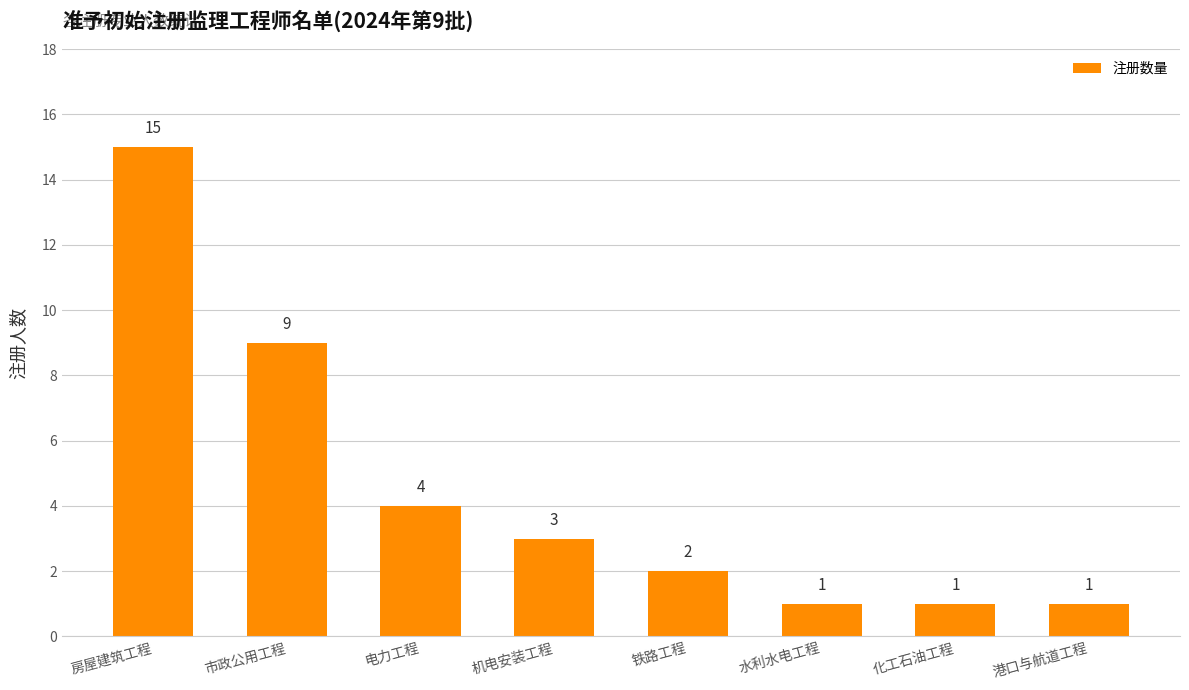

The value at 港口与航道工程 is 1. True or false?

True